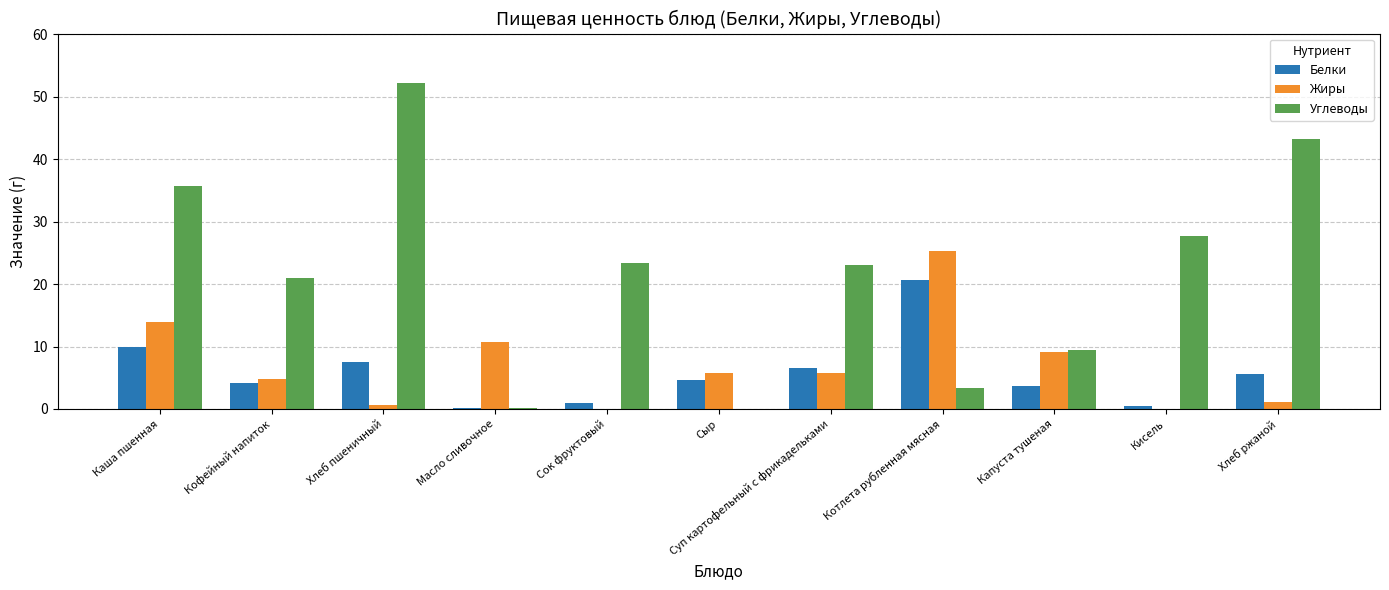

Are the bars horizontal?

No